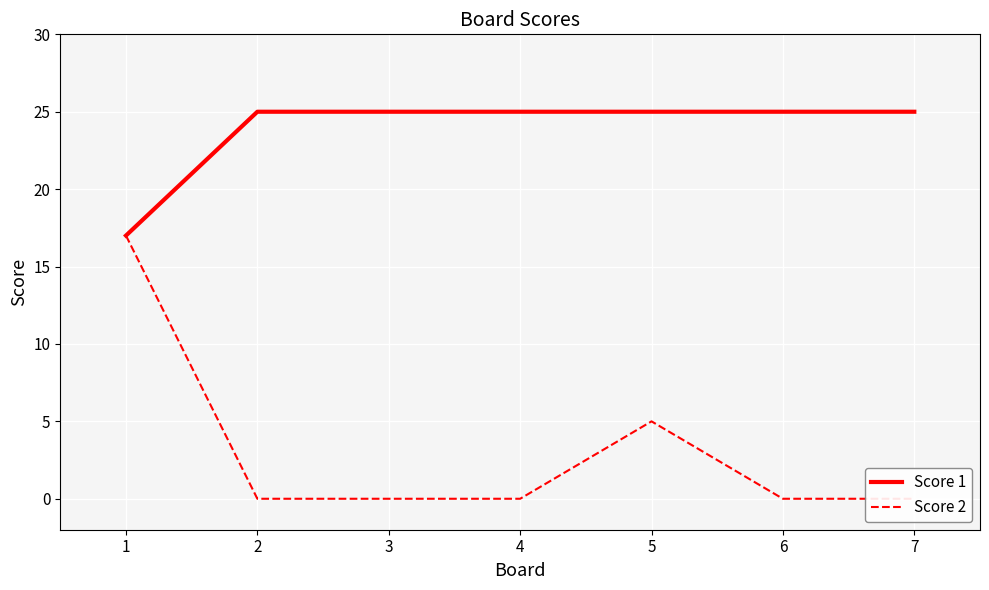

True or false: Score 1 has a value of 25 at 7.

True